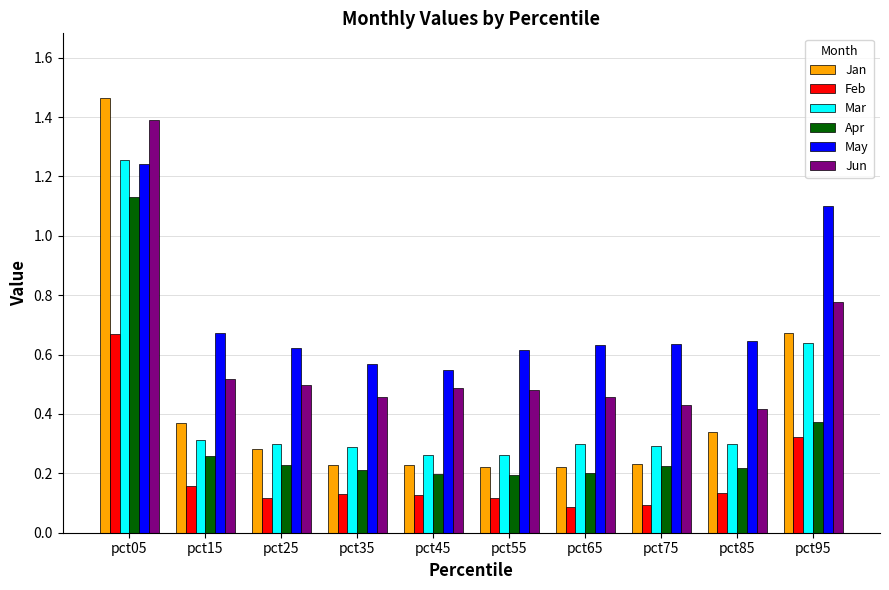

At which label does Feb reach its peak?

pct05